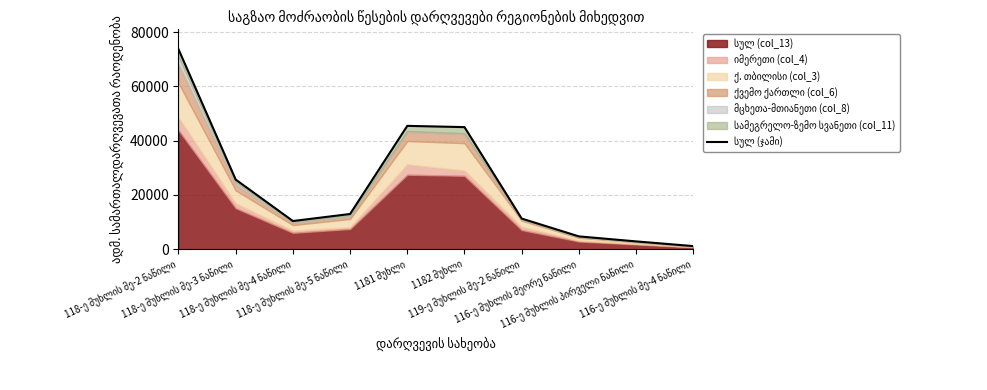

How many interior local peaks (higher than both neighbors) does the data have?

1